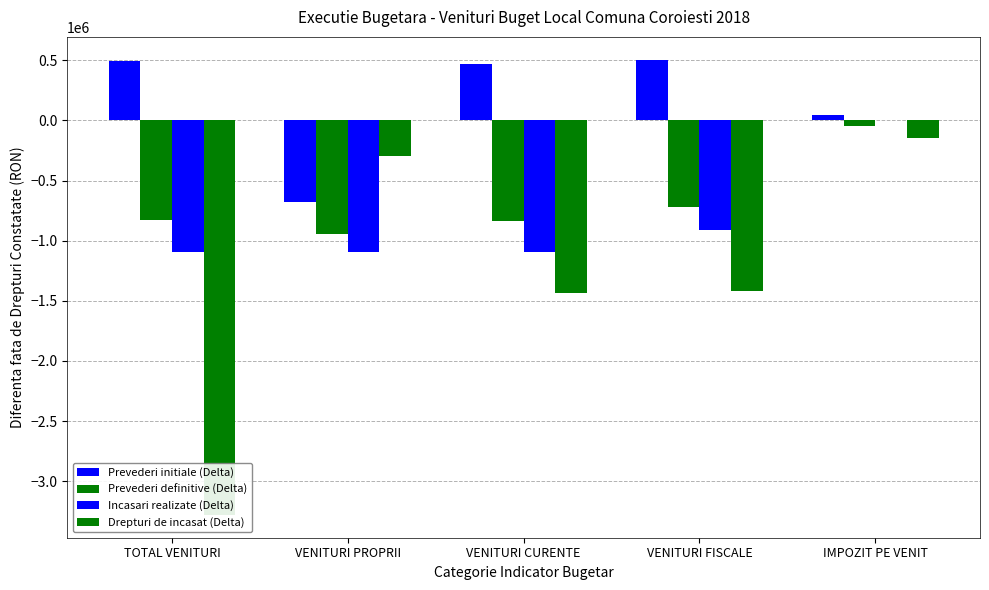

Reading left to right, transcribe all the data shown in this chart.

Prevederi initiale (Delta): 496276	-678894	469579	505659	48017
Prevederi definitive (Delta): -828724	-942894	-835421	-723341	-43983
Incasari realizate (Delta): -1090511	-1090511	-1090511	-911181	0
Drepturi de incasat (Delta): -3280571	-297606	-1431910	-1420160	-147983